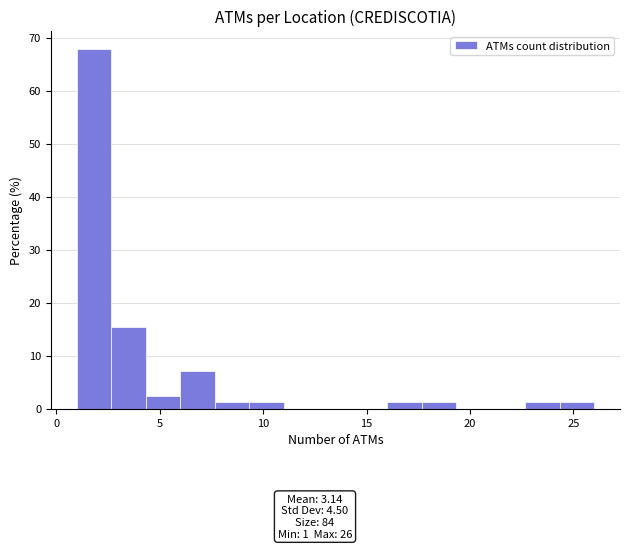

Around what value on the x-axis is the tallest bar? Give the approximate position of its centre, as read against the axis.

2.0